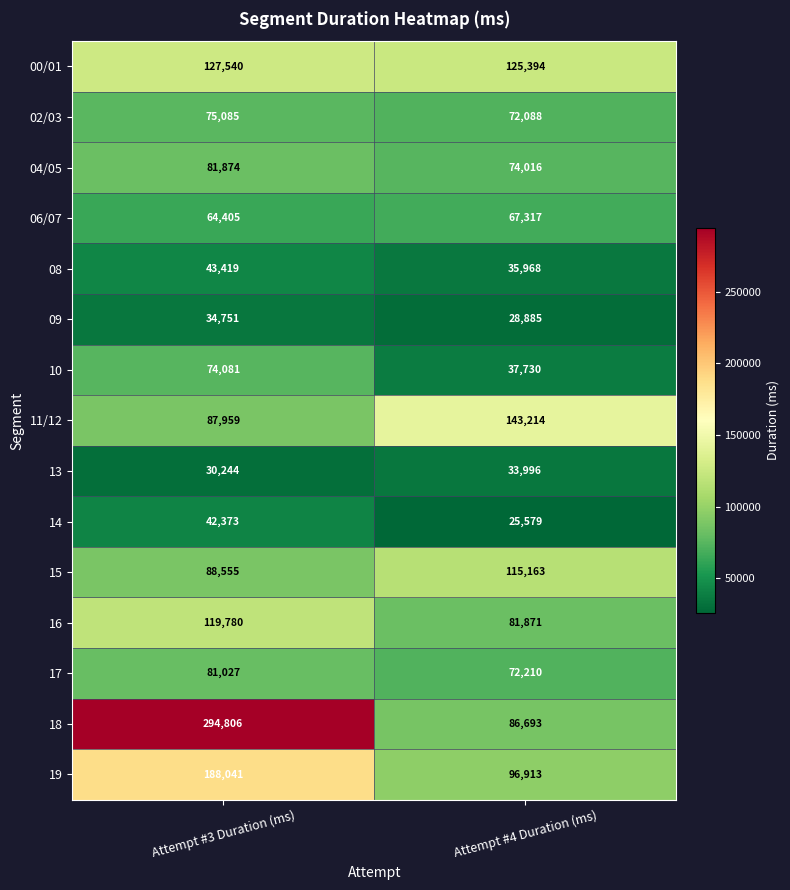

Reading left to right, what are all the values shown in this chart?

00/01: 127540	125394
02/03: 75085	72088
04/05: 81874	74016
06/07: 64405	67317
08: 43419	35968
09: 34751	28885
10: 74081	37730
11/12: 87959	143214
13: 30244	33996
14: 42373	25579
15: 88555	115163
16: 119780	81871
17: 81027	72210
18: 294806	86693
19: 188041	96913